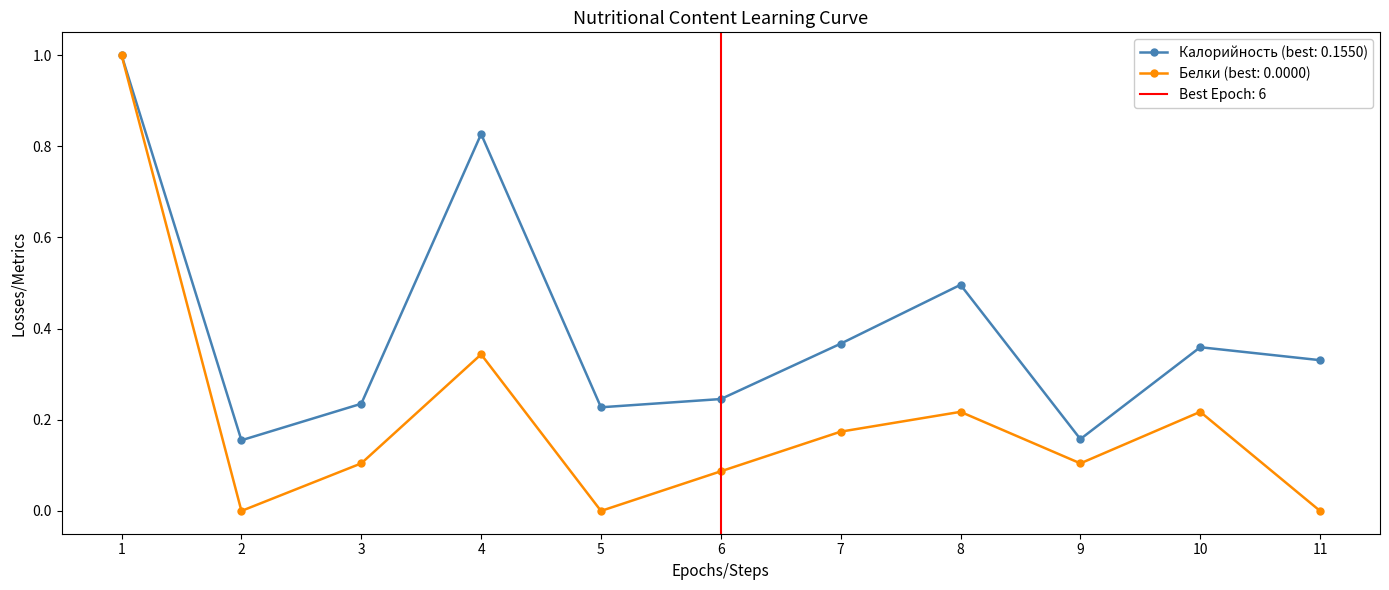

What are all the series names shown in the legend?

Калорийность, Белки